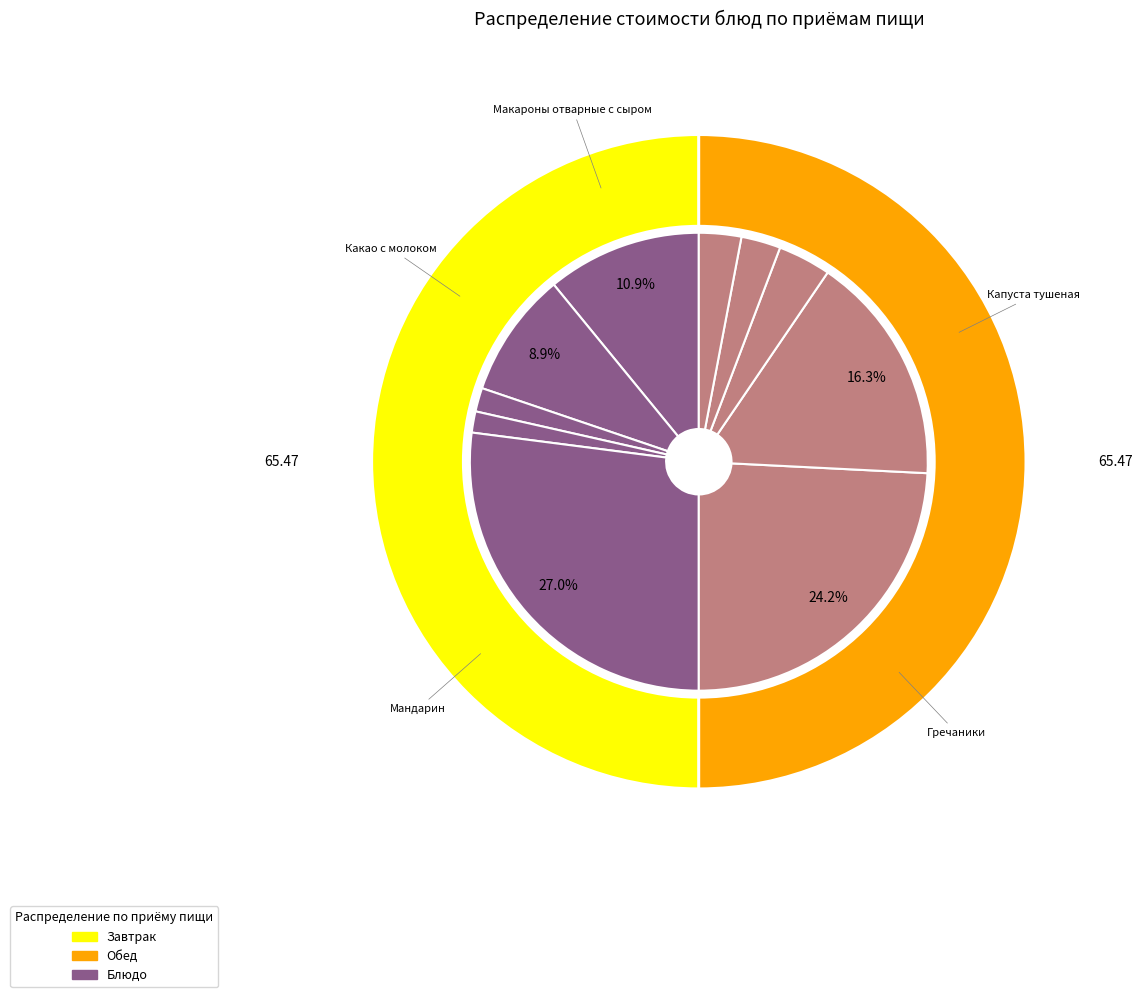

Does Мандарин account for over 50% of the chart?

No